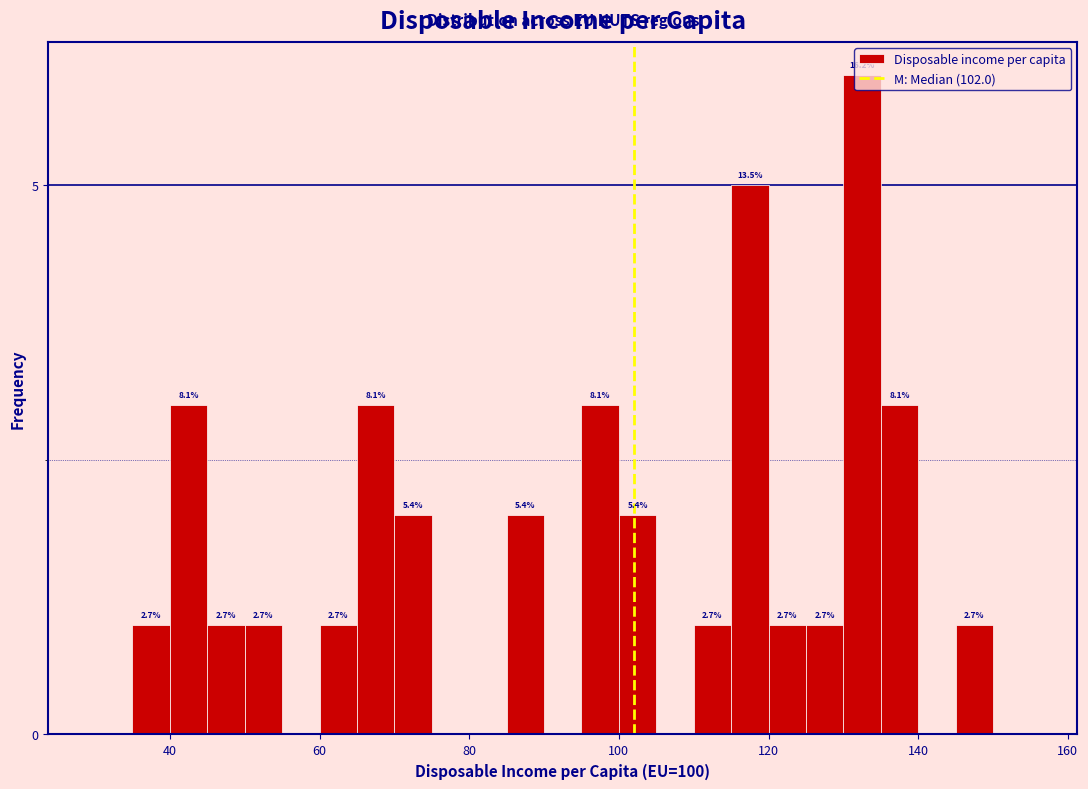

Read against the x-axis, roughly where is the centre of the tallest bar?

132